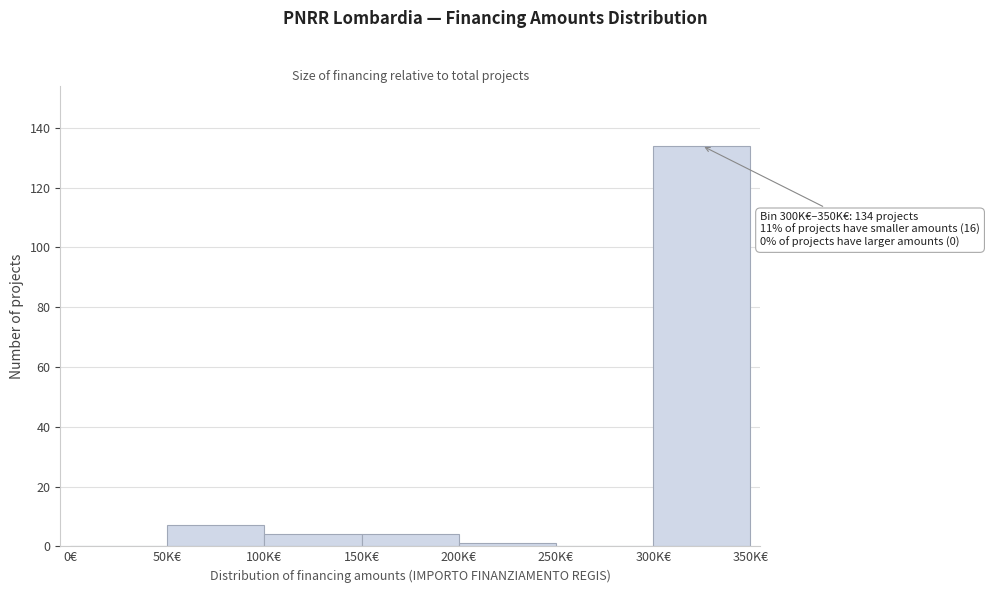

Reading left to right, transcribe all the data shown in this chart.

0€=0	50K€=7	100K€=4	150K€=4	200K€=1	250K€=0	300K€=134